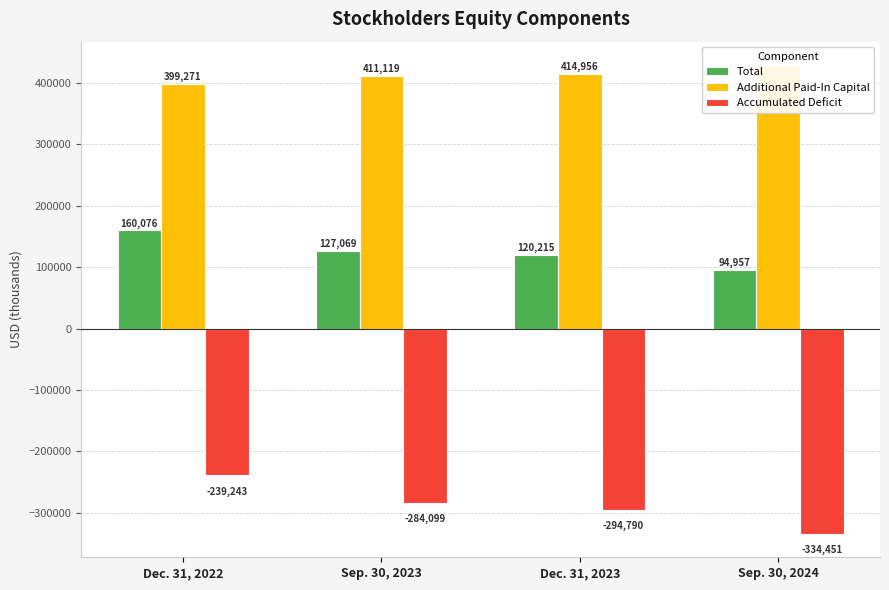

Reading left to right, transcribe all the data shown in this chart.

Total: 160076	127069	120215	94957
Additional Paid-In Capital: 399271	411119	414956	429358
Accumulated Deficit: -239243	-284099	-294790	-334451